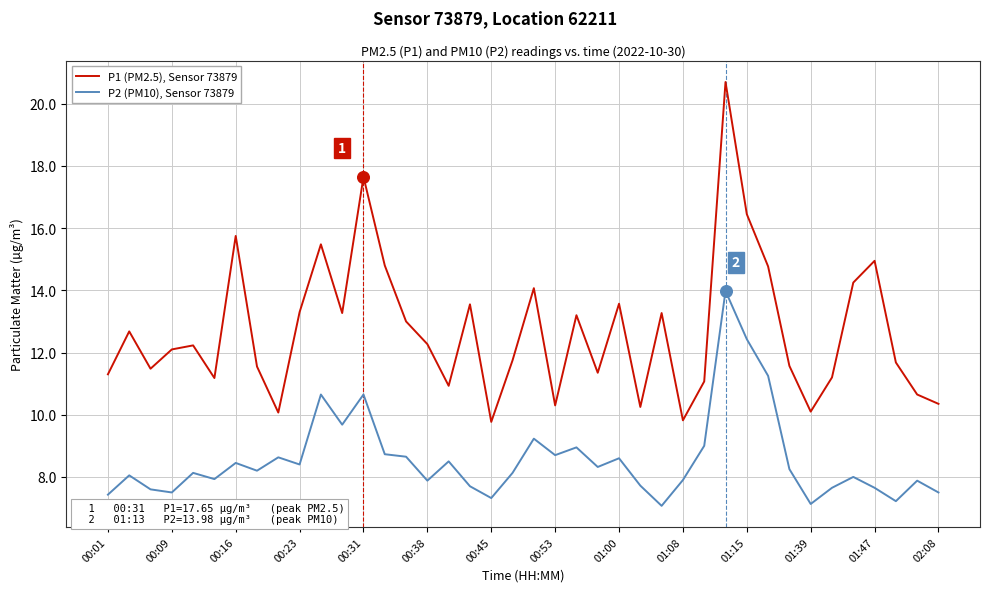

True or false: P1 (PM2.5), Sensor 73879 and P2 (PM10), Sensor 73879 cross at least once.

False